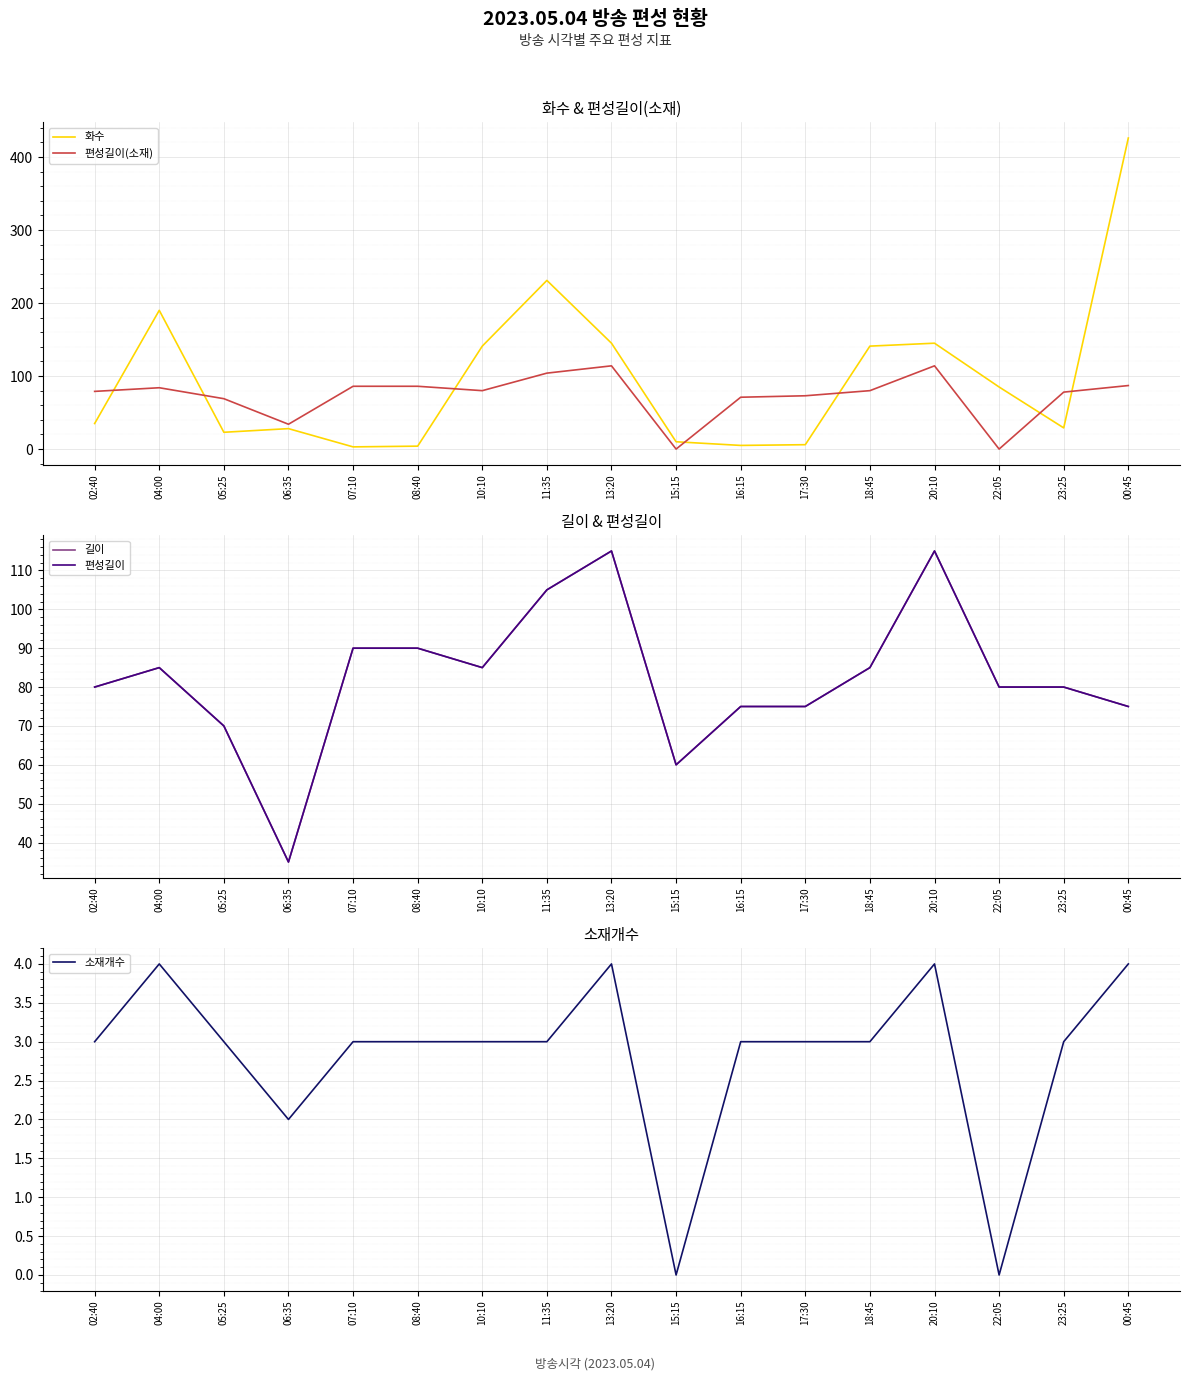

Is the value of 편성길이(소재) at 07:10 greater than the value of 편성길이 at 08:40?

No